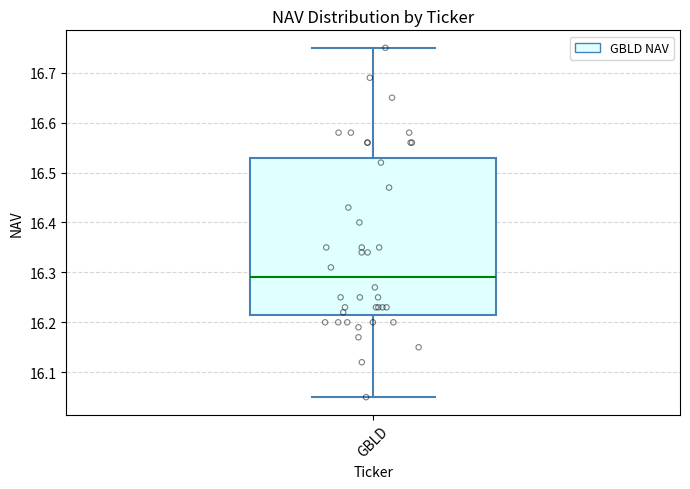

Where does the upper whisker of the box for GBLD end on the y-axis? The values are not printed on the chart, so give them approximately, as read against the axis.

16.75